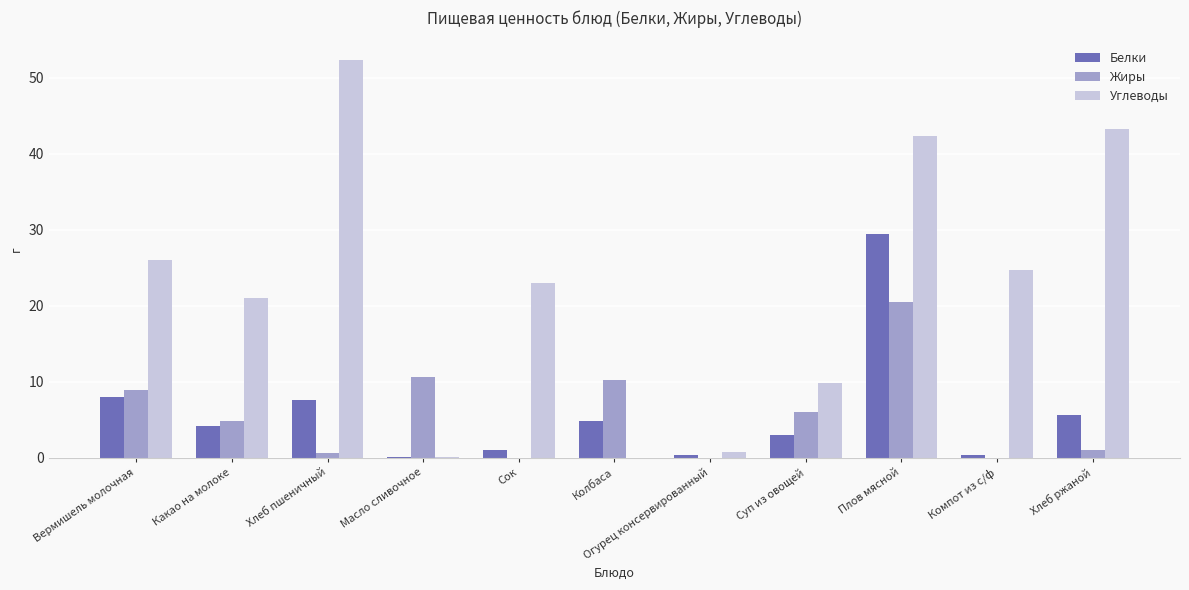

What is the greatest value displayed?

52.3